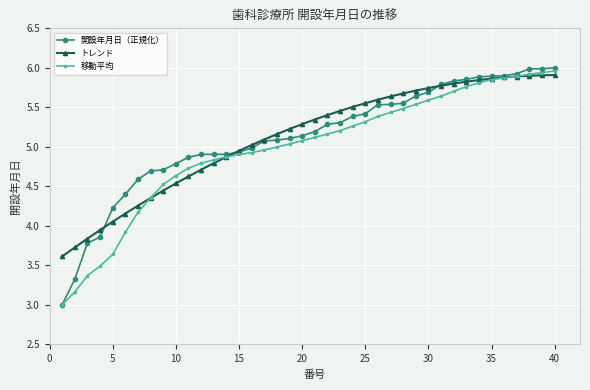

What is the lowest value of the 開設年月日（正規化） series?

3.0